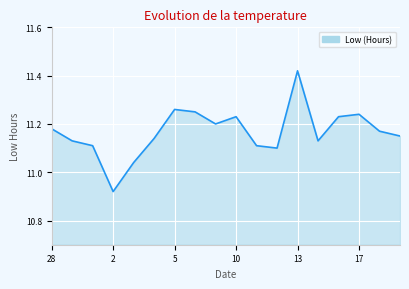

What is the difference between the maximum and minimum values?

0.5